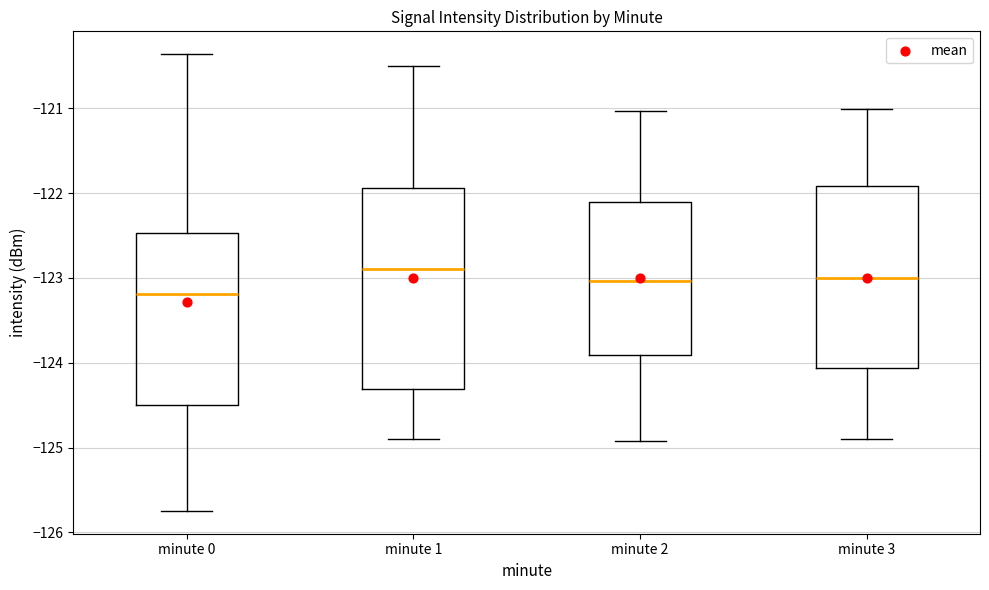

Which box's median line is the lowest?

minute 0